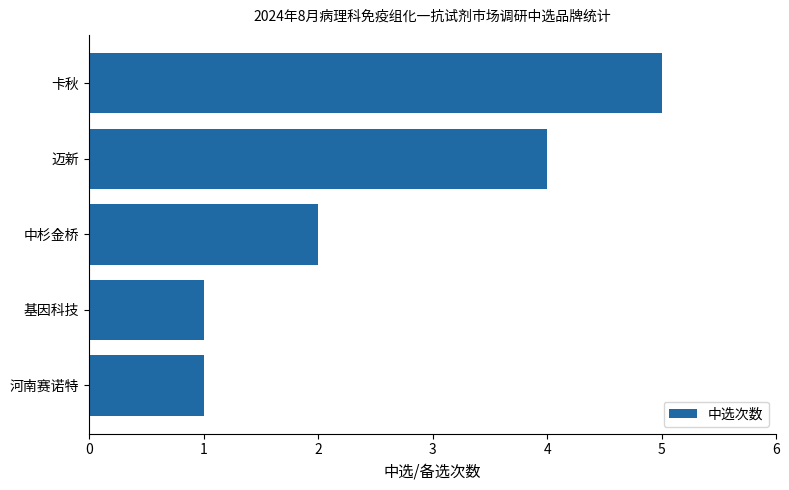

What is the difference between the maximum and minimum values?

4